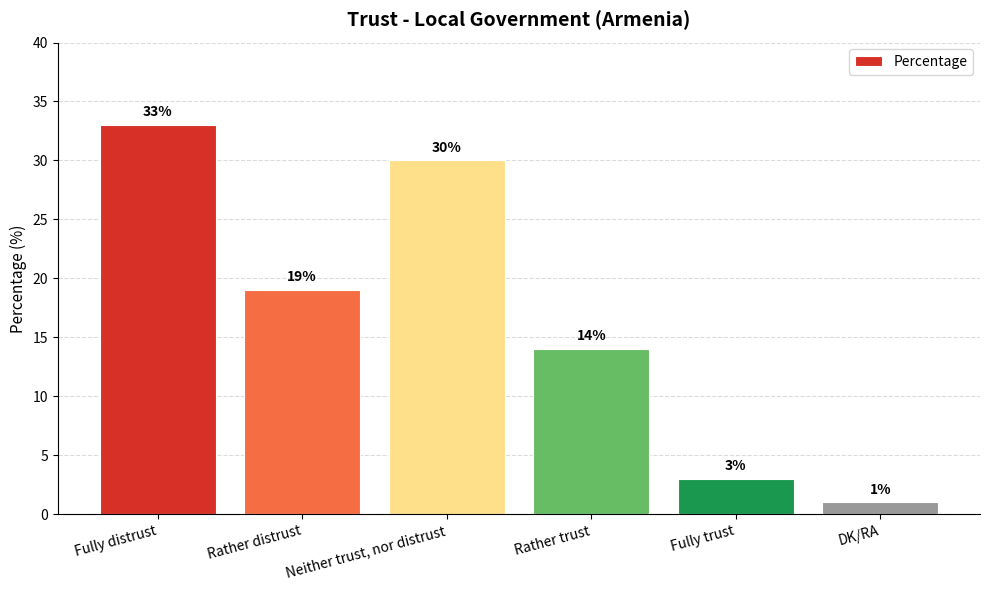

Reading left to right, extract all data points from this chart.

33	19	30	14	3	1